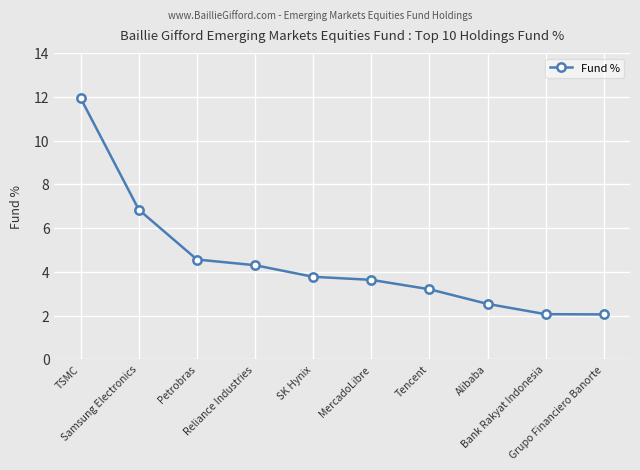

True or false: the data has more than 2 interior local peaks.

False